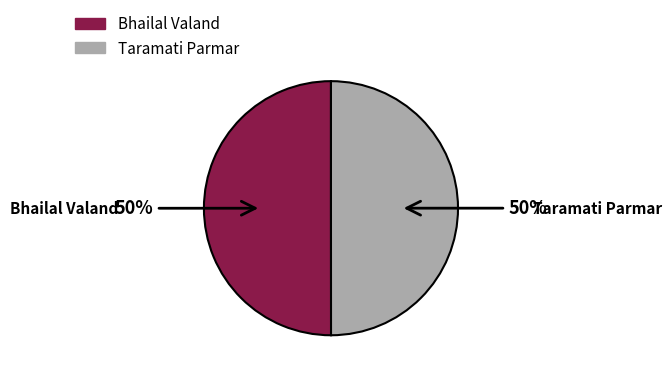

What percentage is the Taramati Parmar slice, to the nearest percent?

50%